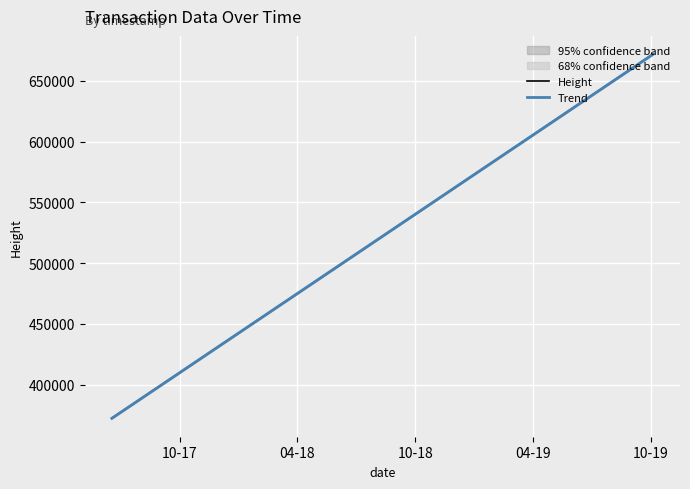

What is the difference between the maximum and minimum values in the Trend series?

299256.0